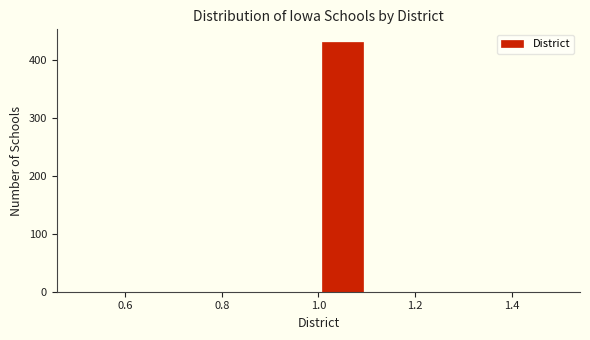

What is the height of the bar covering 1.0 to 1.1 on the x-axis? The values are not printed on the chart, so give them approximately, as read against the axis.

430